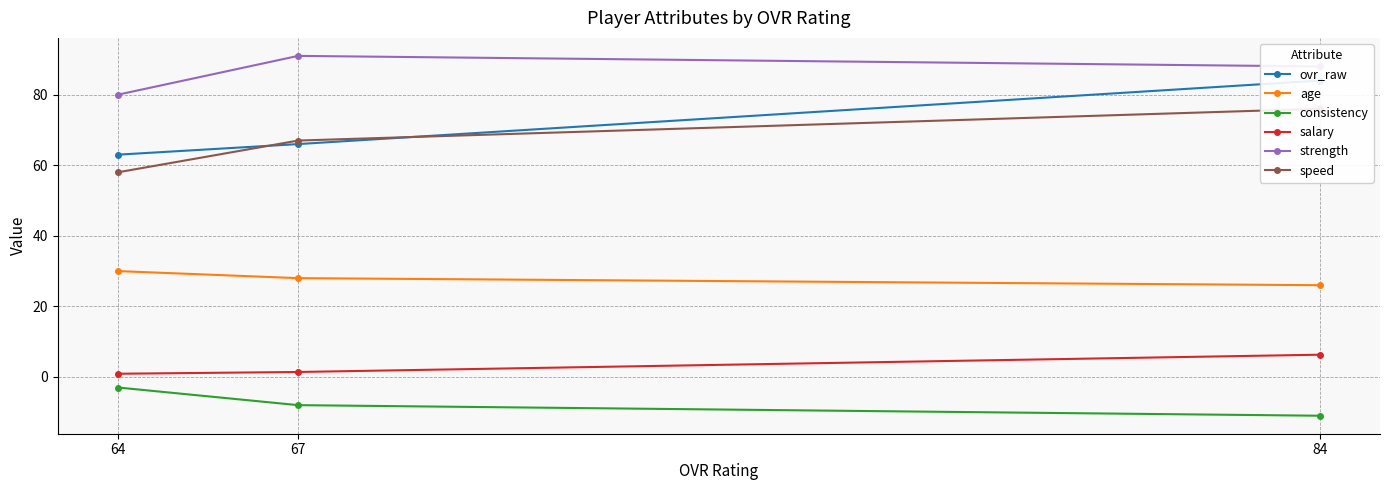

The consistency series shows -15.2 at 84. True or false?

False